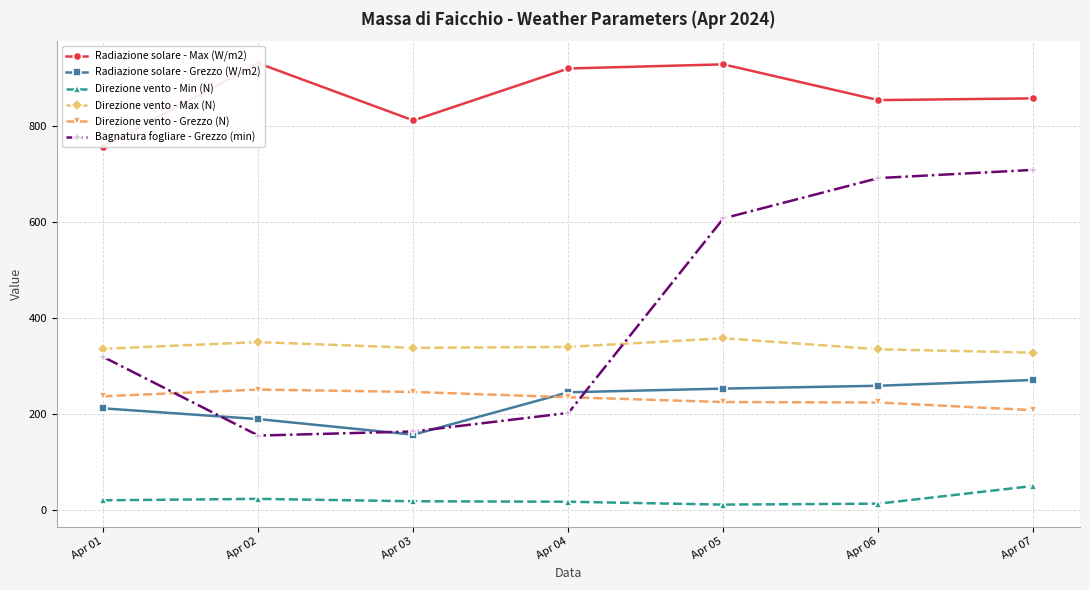

True or false: Radiazione solare - Max (W/m2) and Direzione vento - Min (N) cross at least once.

False